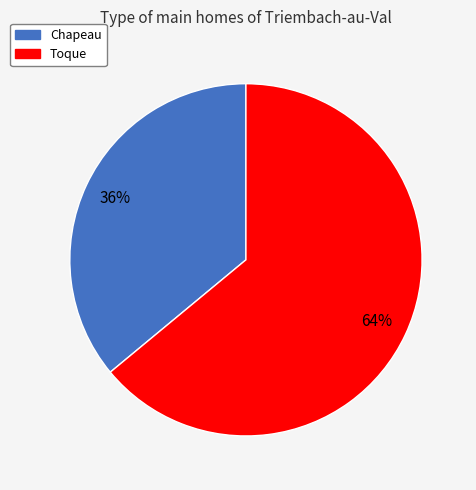

The Toque slice represents 73% of the pie. True or false?

False